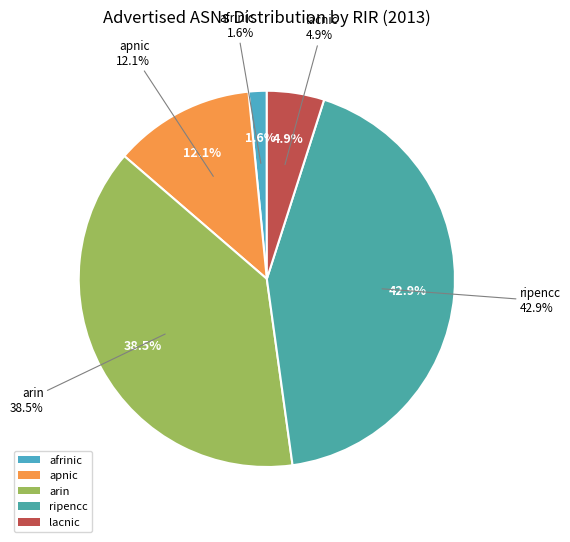

Is ripencc the majority of the pie?

No